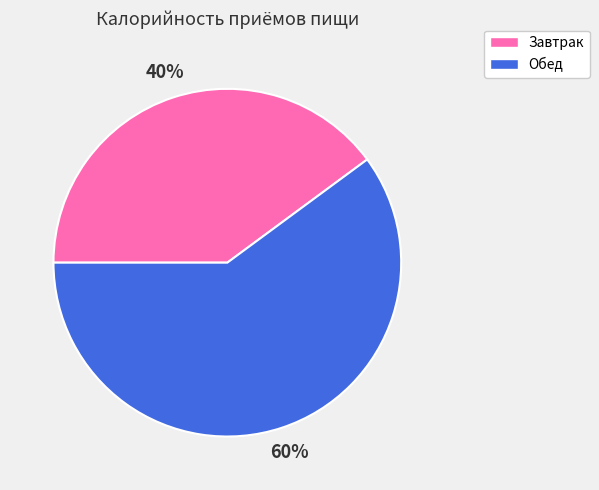

Which slice is the largest?

Обед